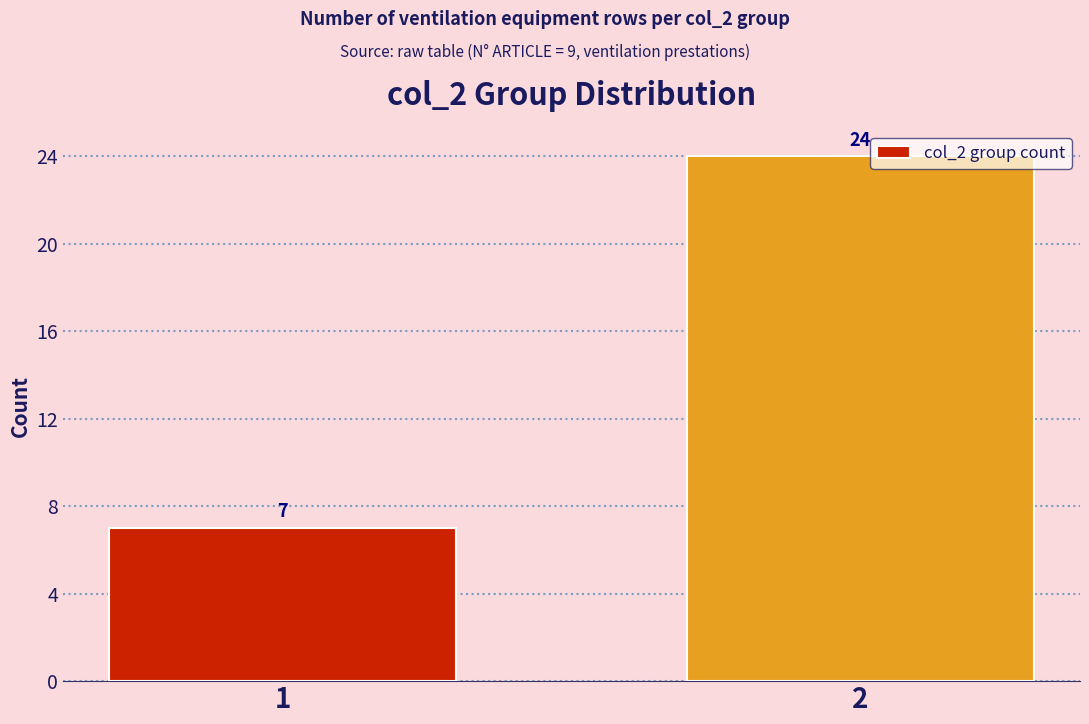

Reading right to left, list all the values displayed in this chart.

24	7